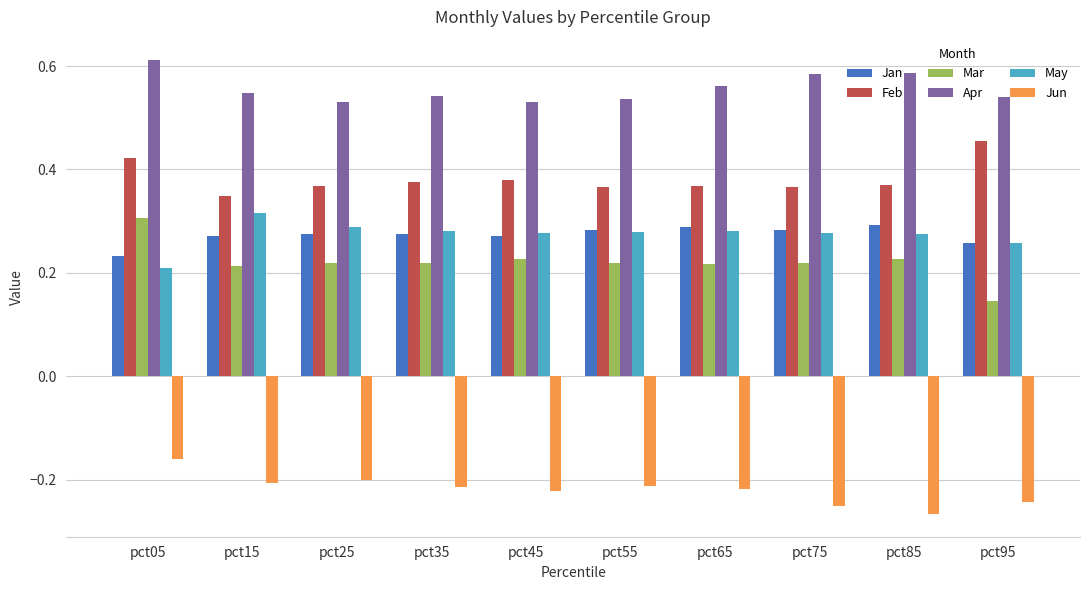

Where is Jun nearest to the value 0?

pct05